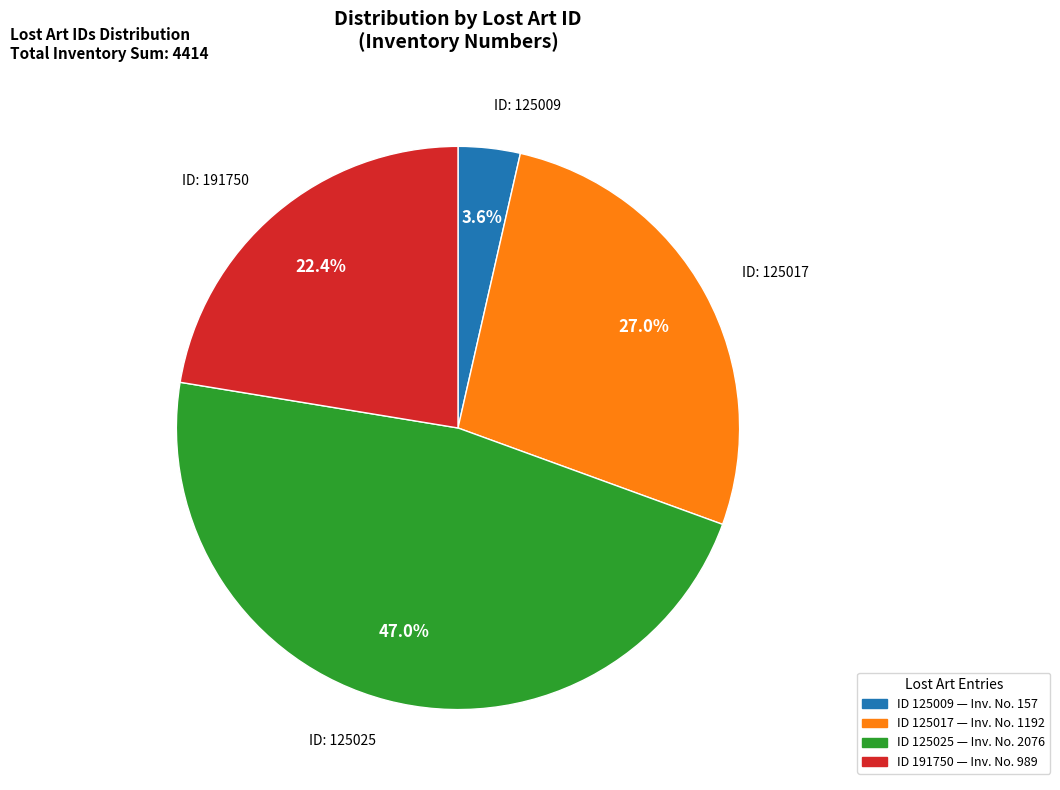

Is there a majority slice in this chart?

No